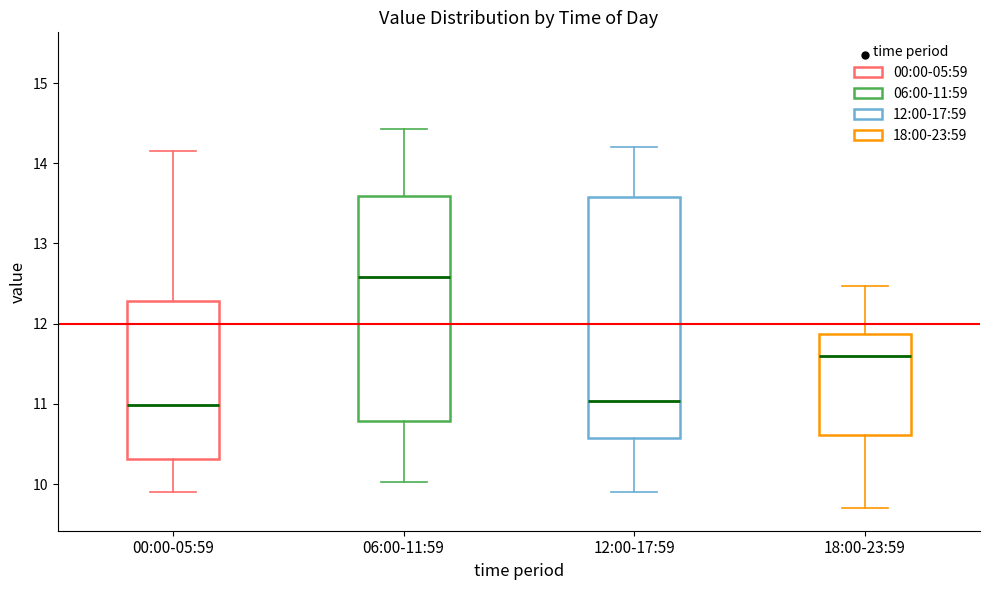

Comparing the boxes themselves (not the whiskers), which one is the tallest?

12:00-17:59